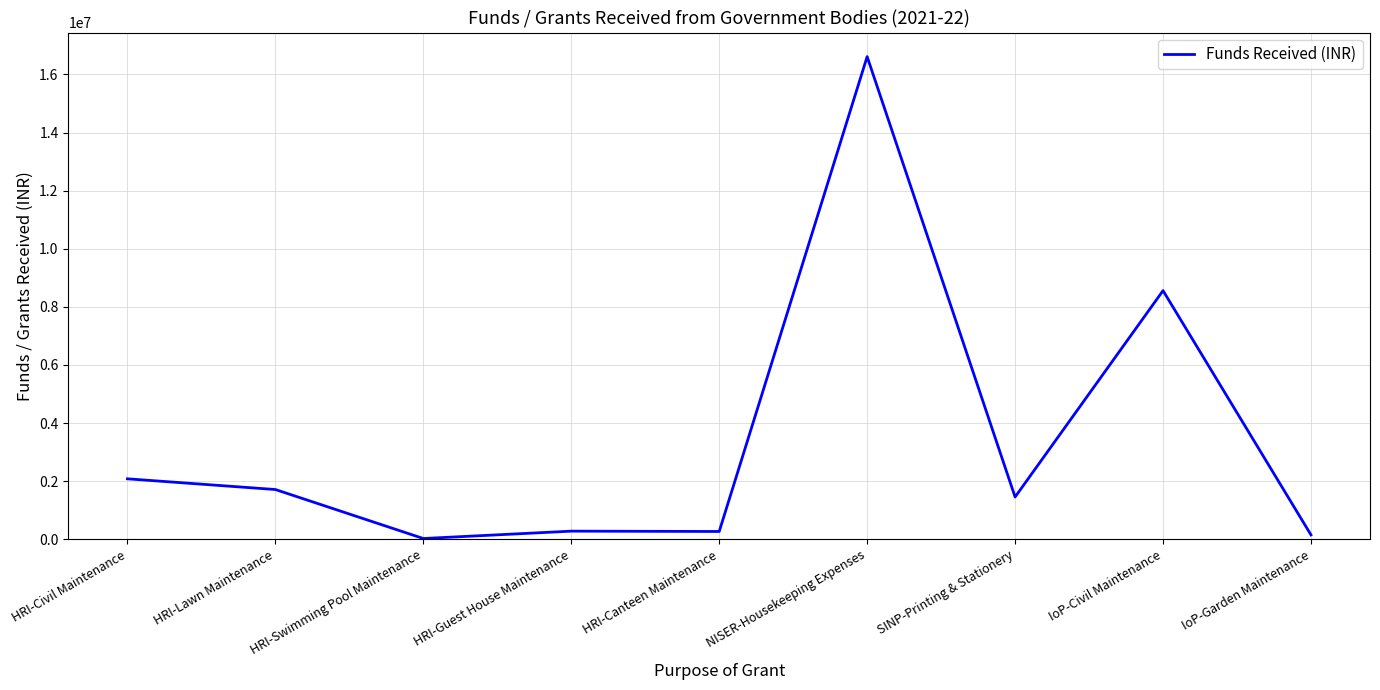

Where is the data nearest to the value 8320512?

IoP-Civil Maintenance